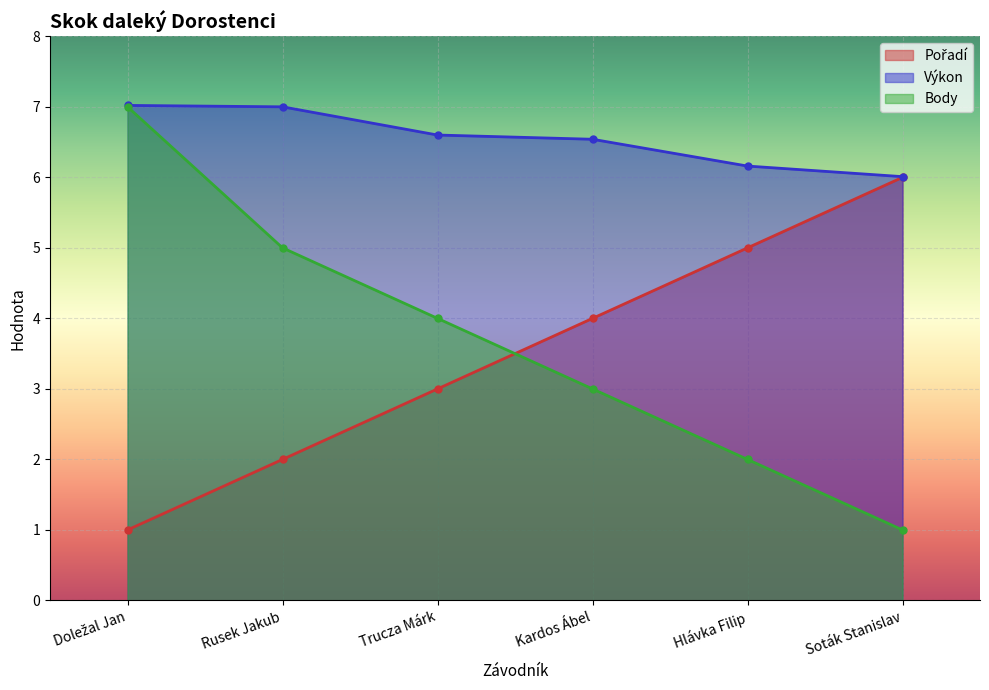

At which label does Výkon reach its minimum?

Soták Stanislav